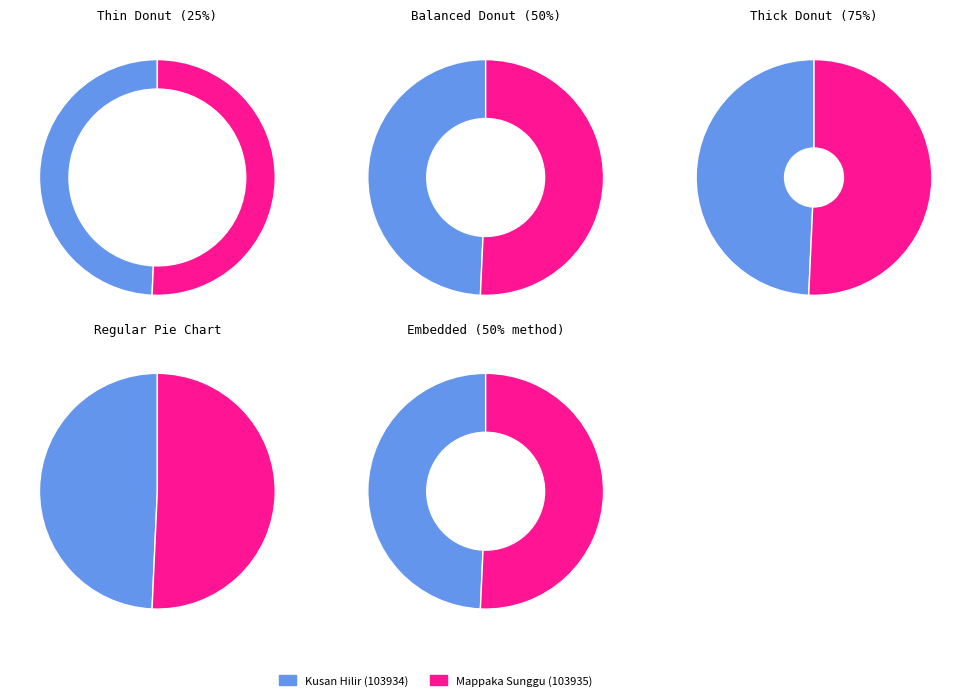

Count the number of slices in the pie.

2